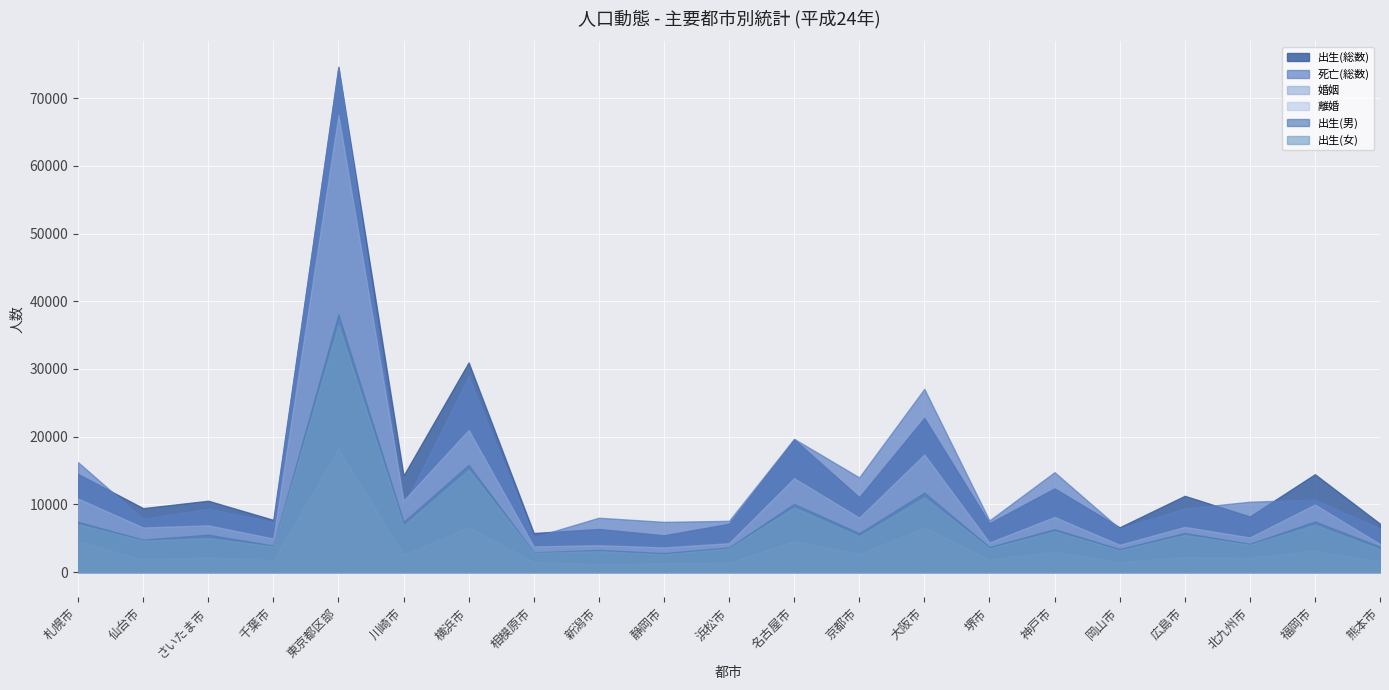

What is the difference between the second highest and minimum values in the 出生(総数) series?

25531